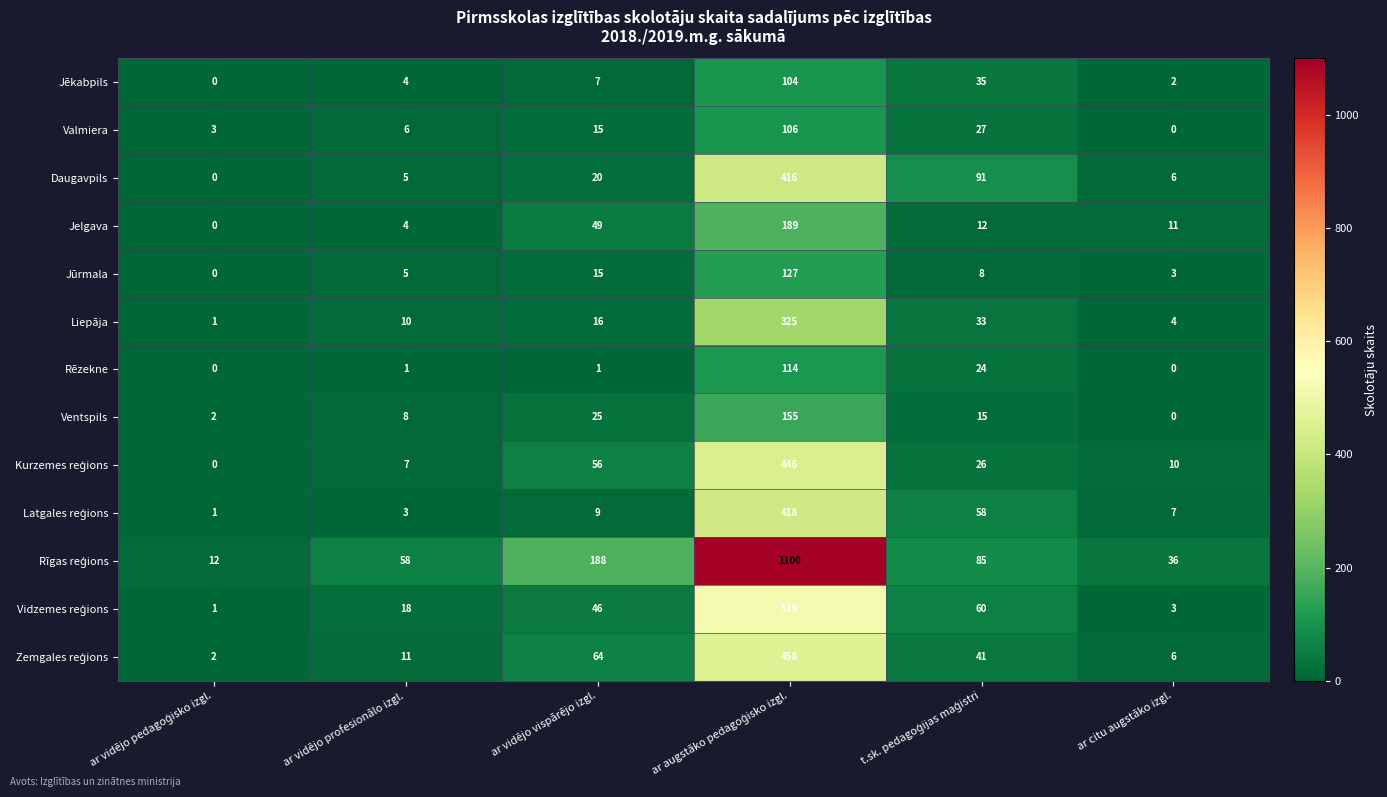

The value of Jelgava at ar citu augstāko izgl. is 20. True or false?

False